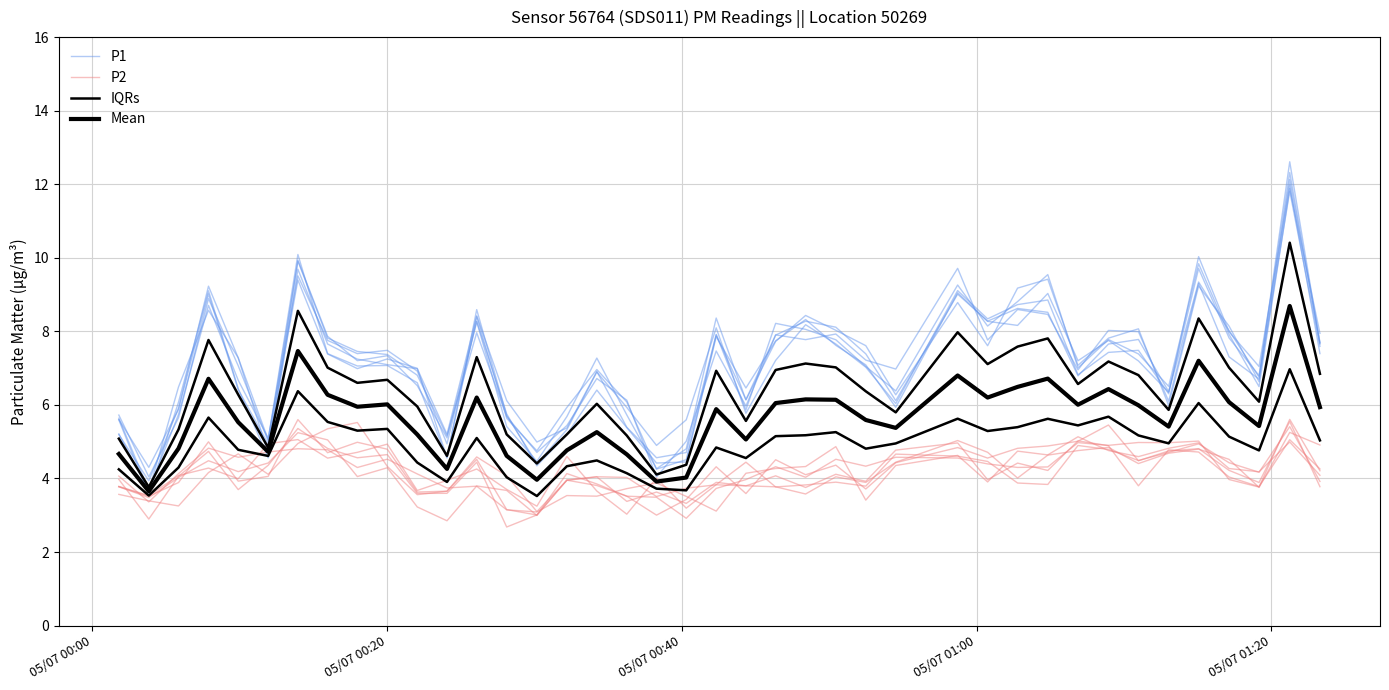

Reading left to right, transcribe all the data shown in this chart.

P1: 5.6	3.6	6.1	9.1	6.4	4.6	9.7	7.7	7.2	7.1	7.0	5.2	8.4	6.1	5.0	5.4	6.9	5.4	4.6	4.7	7.9	5.9	8.2	8.1	7.8	7.0	6.4	9.3	8.1	8.8	9.5	7.0	7.8	7.4	6.5	9.8	7.9	6.5	11.9	7.9
P2: 3.6	3.4	3.3	4.2	4.7	4.1	5.0	5.4	5.5	4.3	3.6	3.7	4.5	3.2	3.0	4.1	3.9	3.5	3.5	2.9	3.7	4.0	4.3	4.0	4.5	4.3	4.6	4.6	4.4	4.3	4.3	5.0	4.9	5.0	5.0	5.0	4.0	3.8	5.6	4.2
IQRs: 5.1	3.8	5.3	7.8	6.3	4.8	8.6	7.0	6.6	6.7	6.0	4.6	7.3	5.2	4.4	5.2	6.0	5.2	4.1	4.4	6.9	5.6	6.9	7.1	7.0	6.4	5.8	8.0	7.1	7.6	7.8	6.6	7.2	6.8	5.9	8.3	7.0	6.1	10.4	6.8
Mean: 4.7	3.6	4.8	6.7	5.5	4.7	7.5	6.3	6.0	6.0	5.2	4.3	6.2	4.6	4.0	4.8	5.3	4.7	3.9	4.0	5.9	5.1	6.0	6.2	6.1	5.6	5.4	6.8	6.2	6.5	6.7	6.0	6.4	6.0	5.4	7.2	6.1	5.4	8.7	5.9